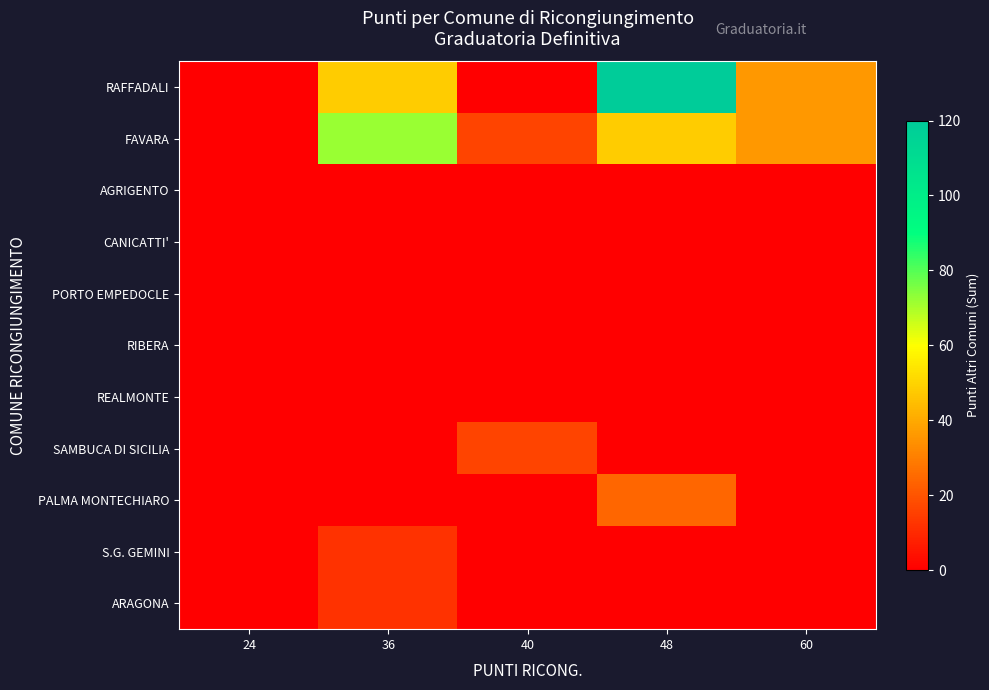

At how many categories does at least one series exceed 36?

2